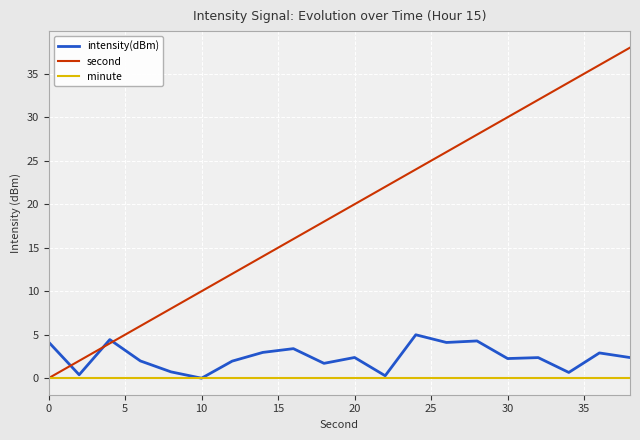

List the series in order of their peak value, lowest first.

minute, intensity(dBm), second